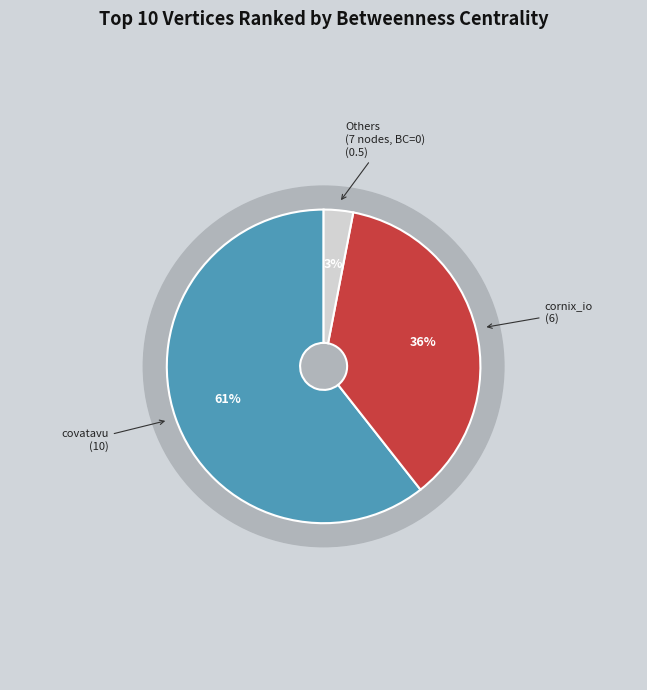

Is there a majority slice in this chart?

Yes